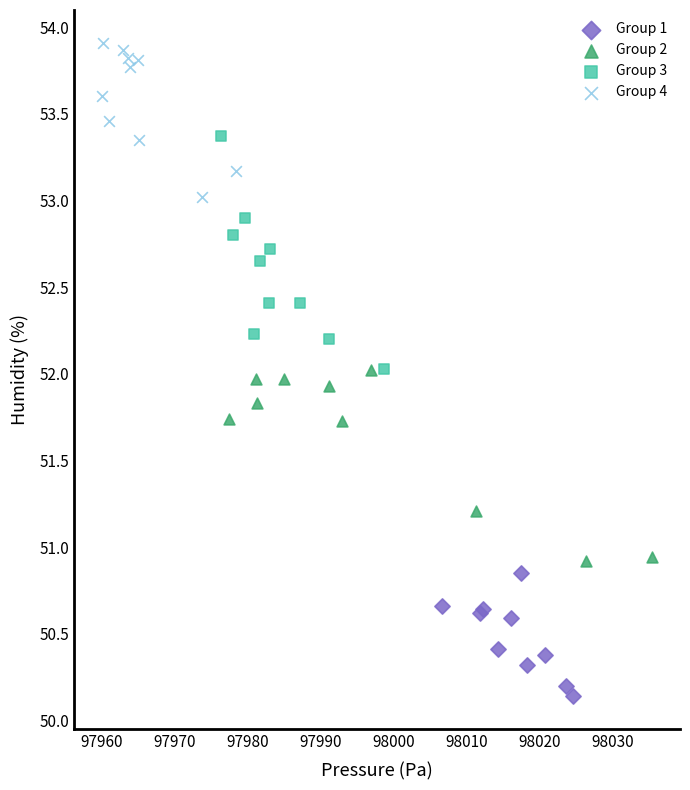

Which series contains the lowest Y value?

Group 1